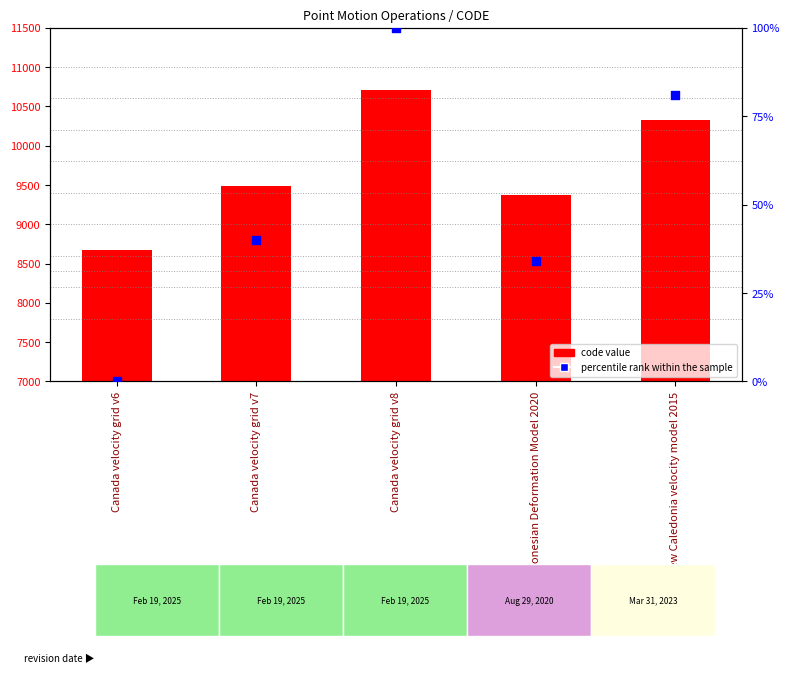

Which series reaches the minimum Y coordinate?

percentile rank within the sample